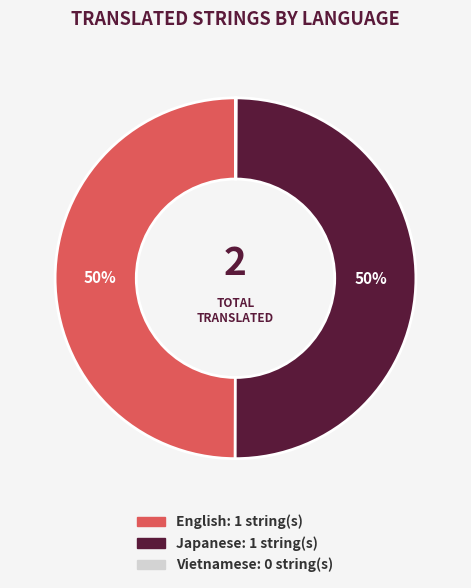

Approximately how many times larger is the value at English compared to Japanese?

1.0